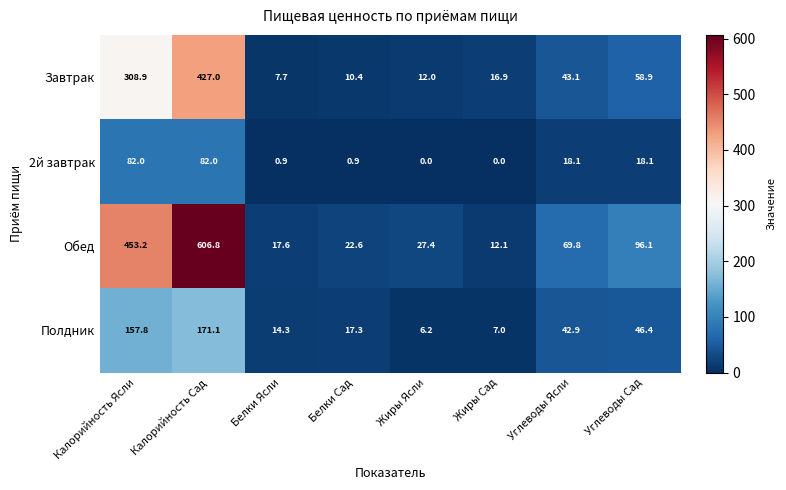

List the series in order of their peak value, highest first.

Обед, Завтрак, Полдник, 2й завтрак